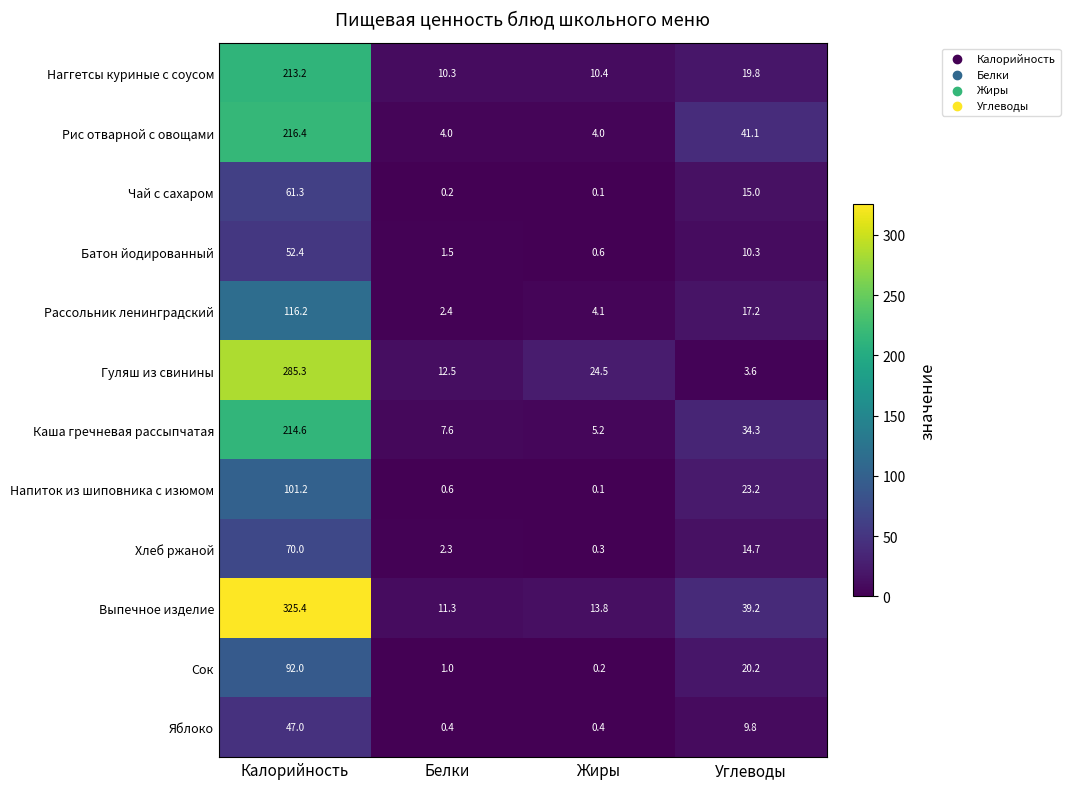

Which category has the highest value across all series?

Калорийность